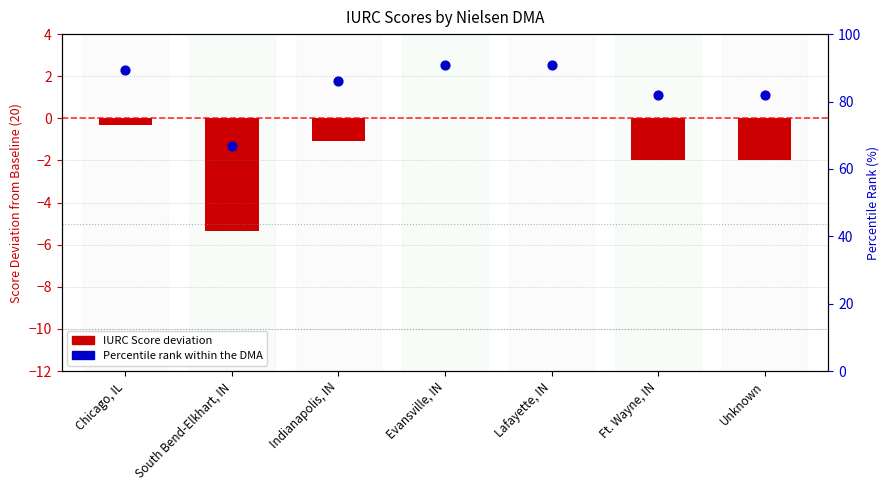

Which series reaches the minimum Y coordinate?

IURC Score (vs 20 baseline)